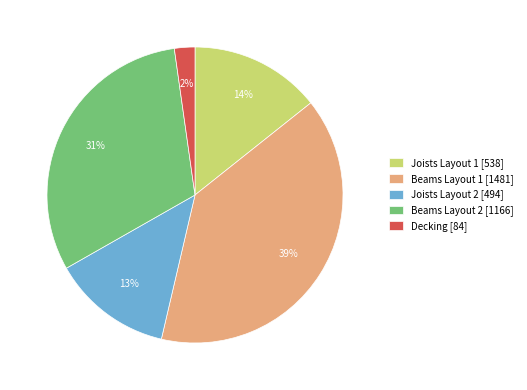

Do Beams Layout 2 [1166] and Joists Layout 1 [538] together represent more than half of the pie?

No